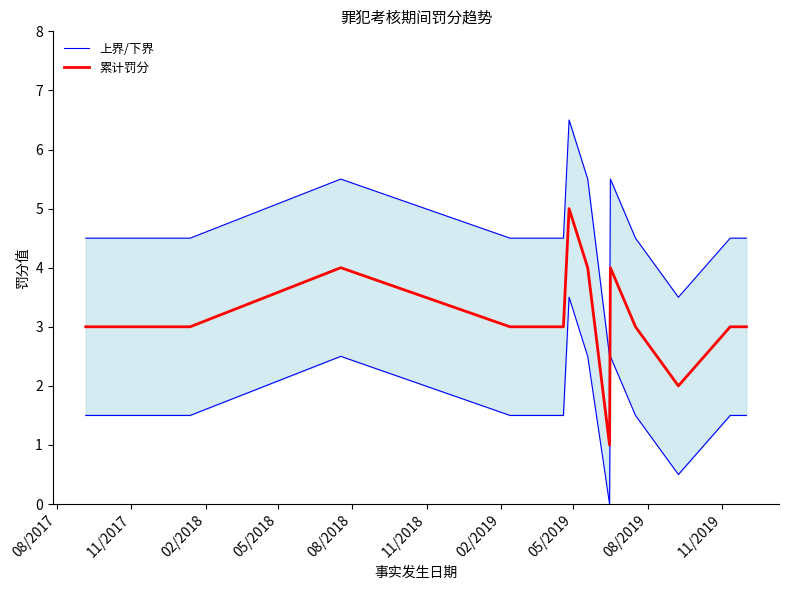

Which series has the largest range (max minus min)?

上界/下界